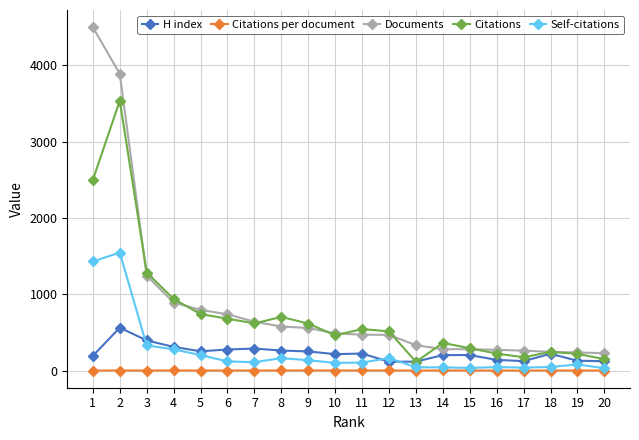

At which category does Citations reach its first local peak?

2